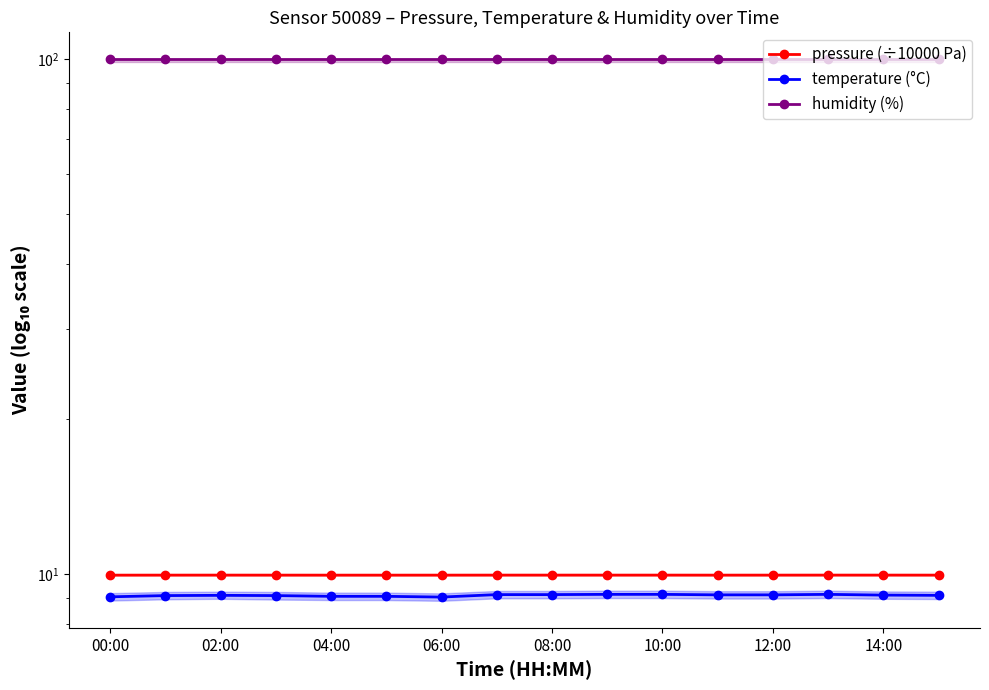

Where is temperature (°C) nearest to the value 9?

06:00